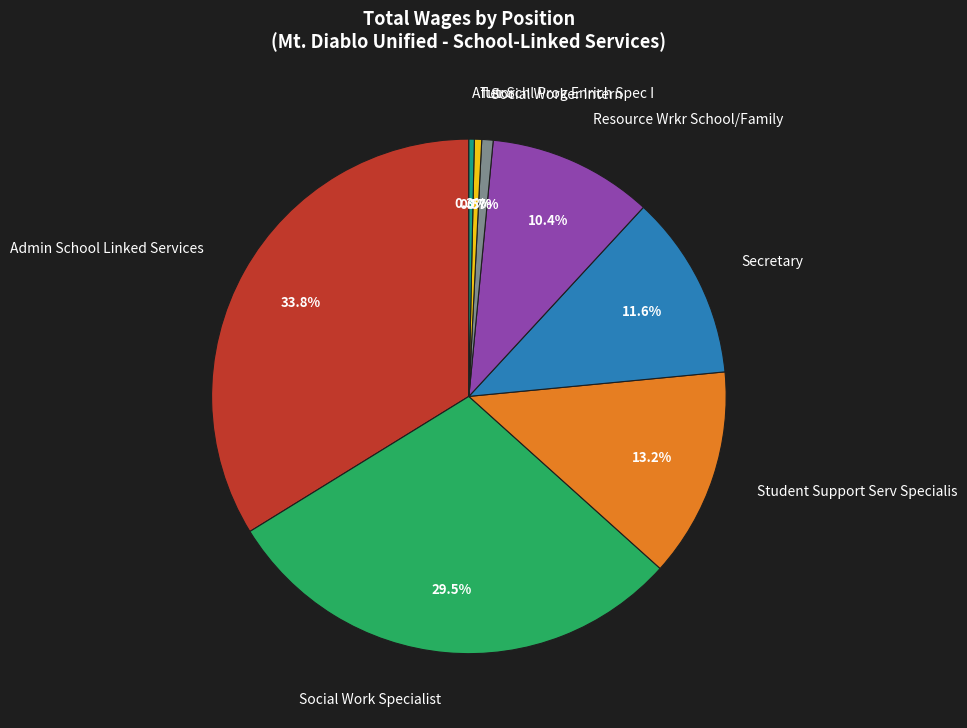

Approximately how many times larger is the value at Resource Wrkr School/Family compared to Secretary?

0.9